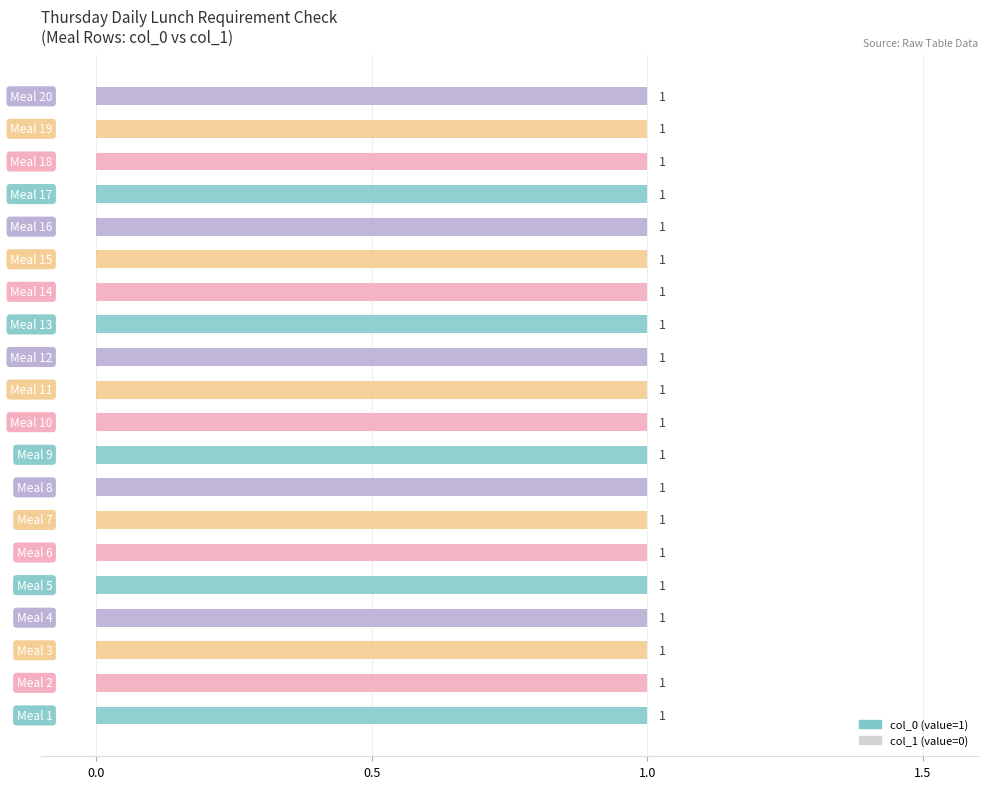

List the series in order of their peak value, lowest first.

col_1, col_0